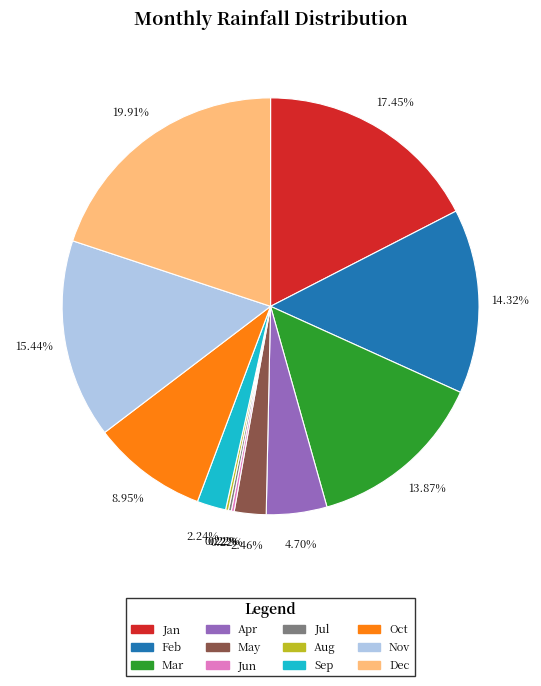

Do Sep and Feb together represent more than half of the pie?

No